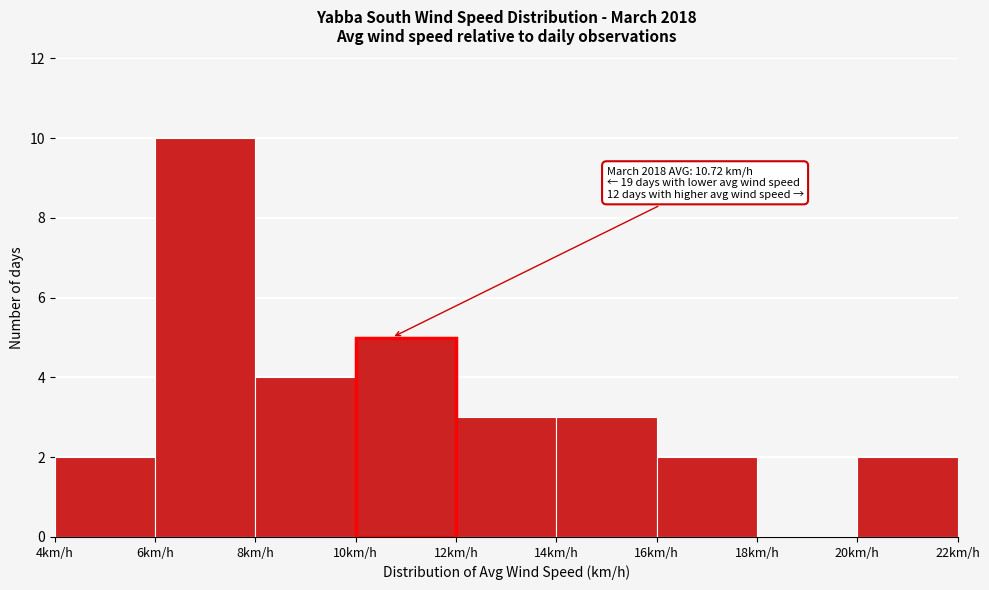

Over which range of the x-axis is the bar tallest?

6 to 8